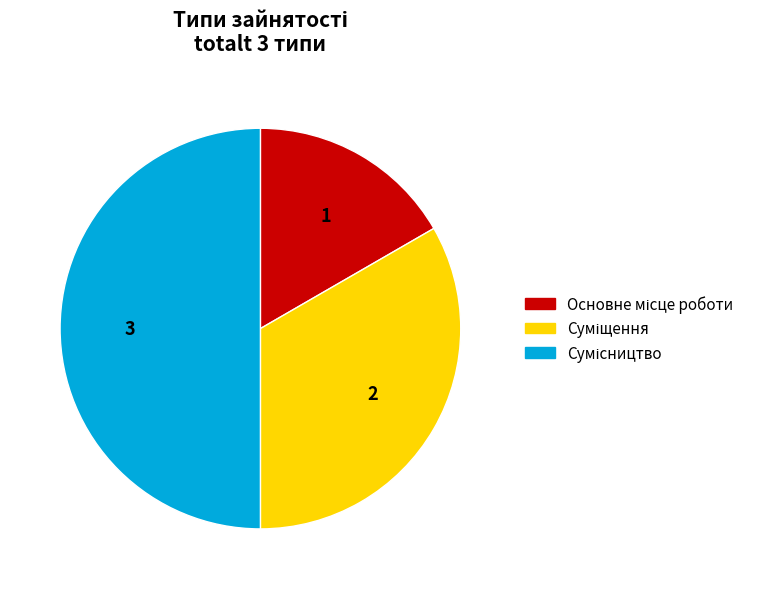

Is the sum of Основне місце роботи and Сумісництво greater than half?

Yes